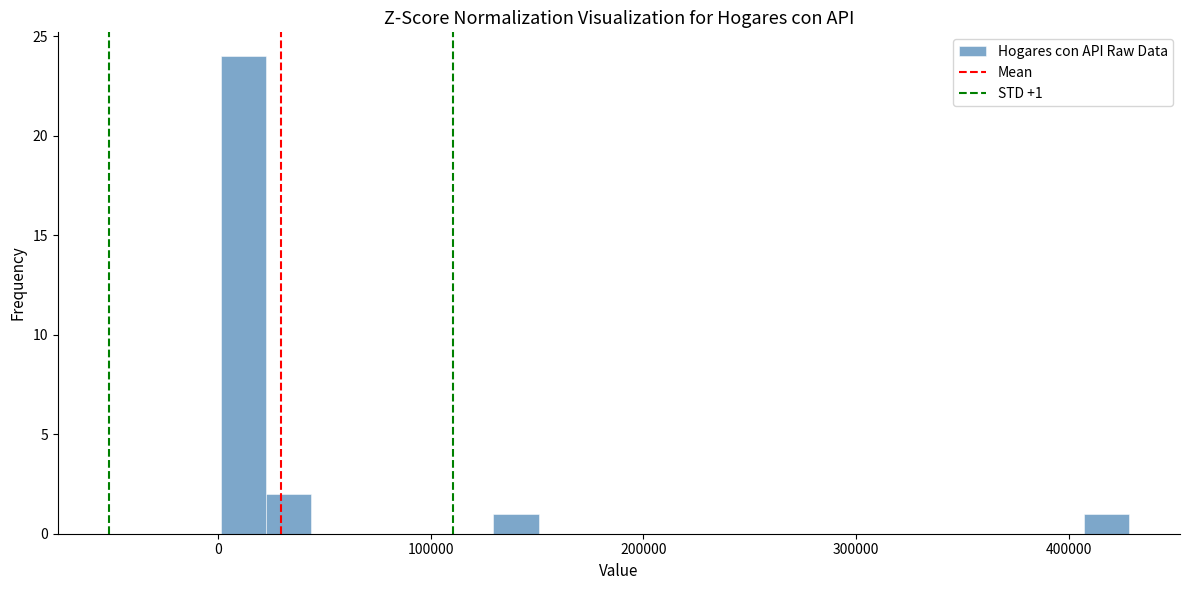

Around what value on the x-axis is the tallest bar? Give the approximate position of its centre, as read against the axis.

10000